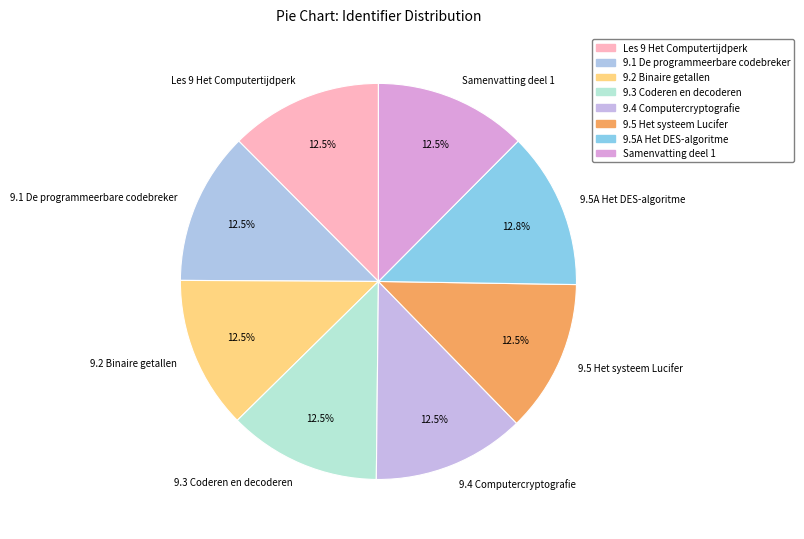

What percentage do 9.5 Het systeem Lucifer and 9.2 Binaire getallen together represent?

24.9%